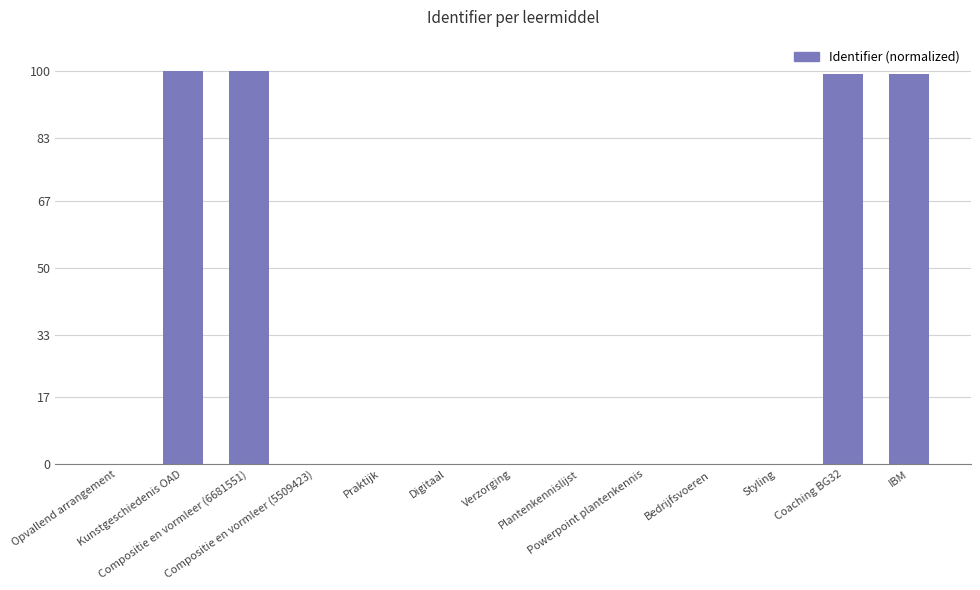

What is the sum of all values?

398.5